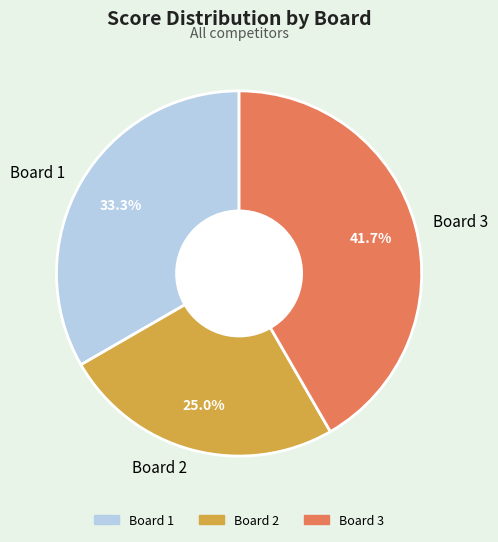

How many slices are in this pie chart?

3